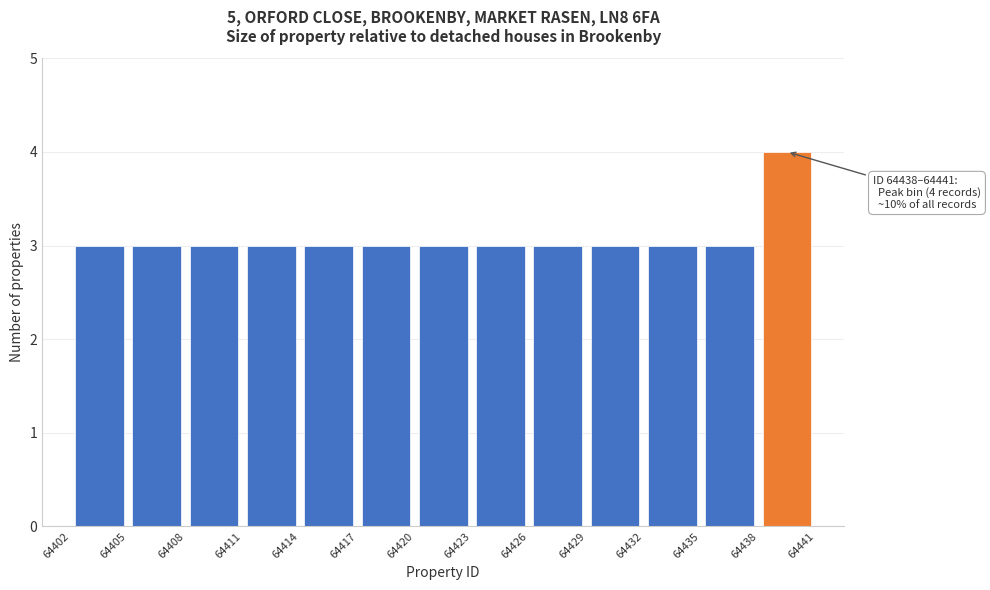

Over which range of the x-axis is the bar tallest?

64438 to 64441